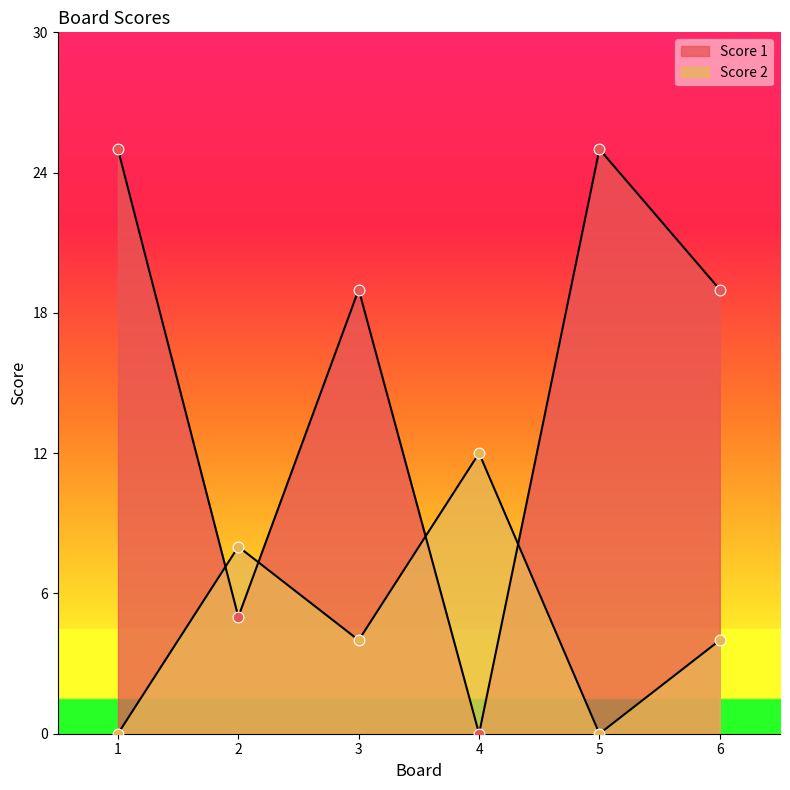

What is the total value across all series at 4?

12